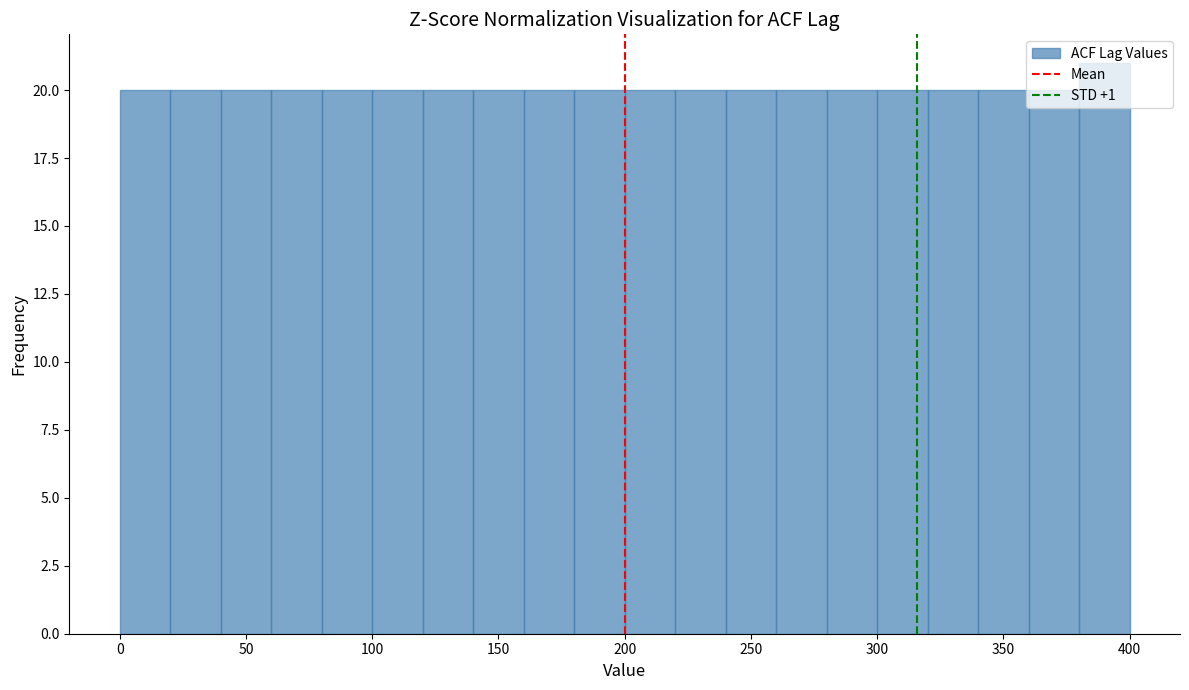

Reading left to right, list every bar in this chart as the range it spans on the x-axis followed by its height. The values are not printed on the chart, so give them approximately, as read against the axis.

0 to 20: 20
20 to 40: 20
40 to 60: 20
60 to 80: 20
80 to 100: 20
100 to 120: 20
120 to 140: 20
140 to 160: 20
160 to 180: 20
180 to 200: 20
200 to 220: 20
220 to 240: 20
240 to 260: 20
260 to 280: 20
280 to 300: 20
300 to 320: 20
320 to 340: 20
340 to 360: 20
360 to 380: 20
380 to 400: 21